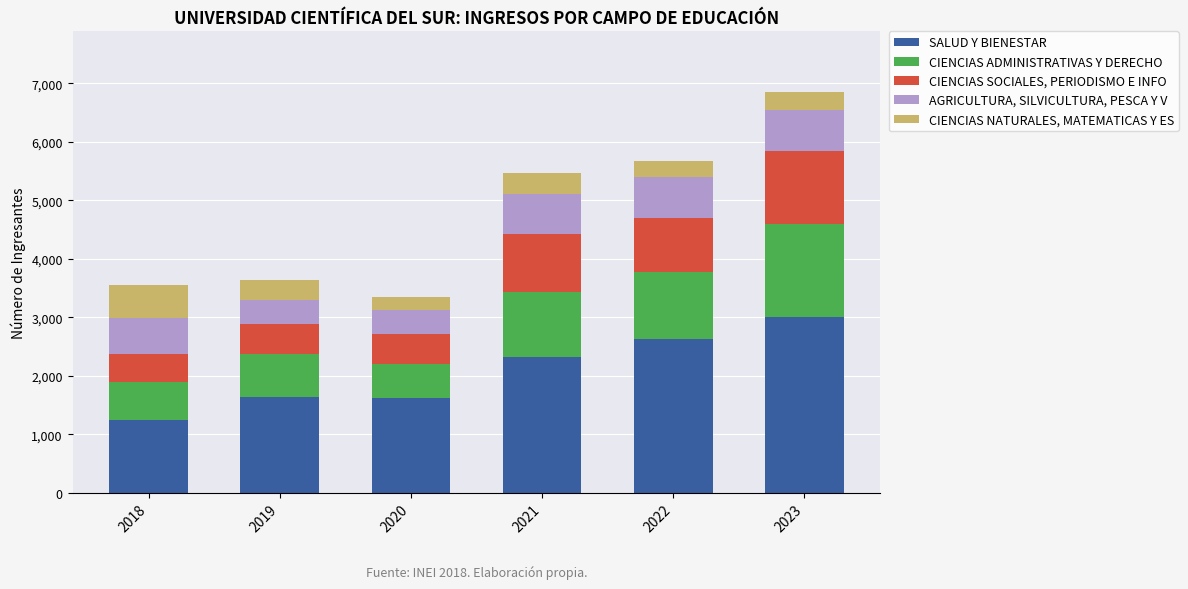

What is the difference between the maximum and second lowest values in the SALUD Y BIENESTAR series?

1377